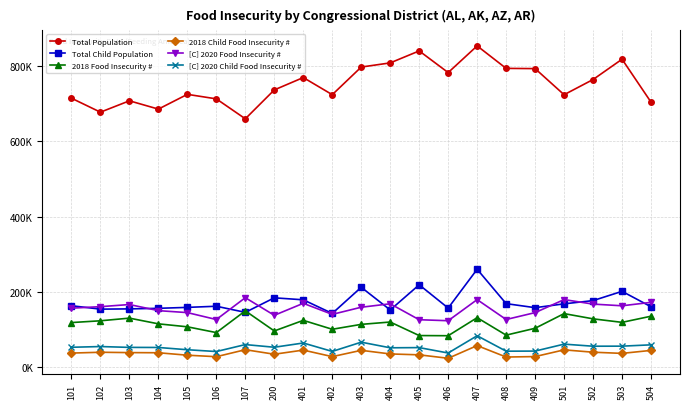

True or false: [C] 2020 Child Food Insecurity # and 2018 Child Food Insecurity # intersect in this chart.

False